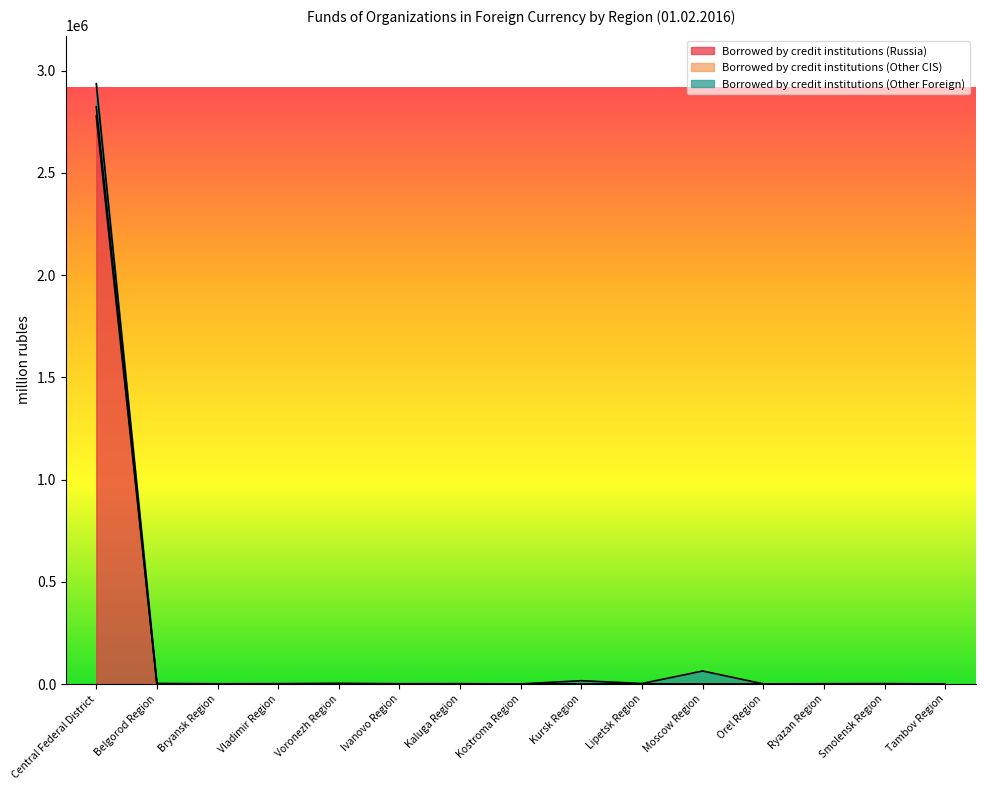

At how many categories does at least one series exceed 1226843?

1